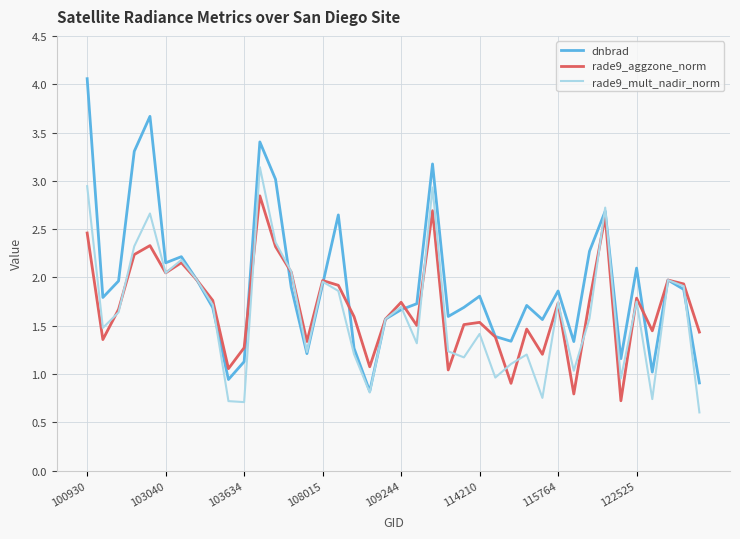

Which series has the largest range (max minus min)?

dnbrad